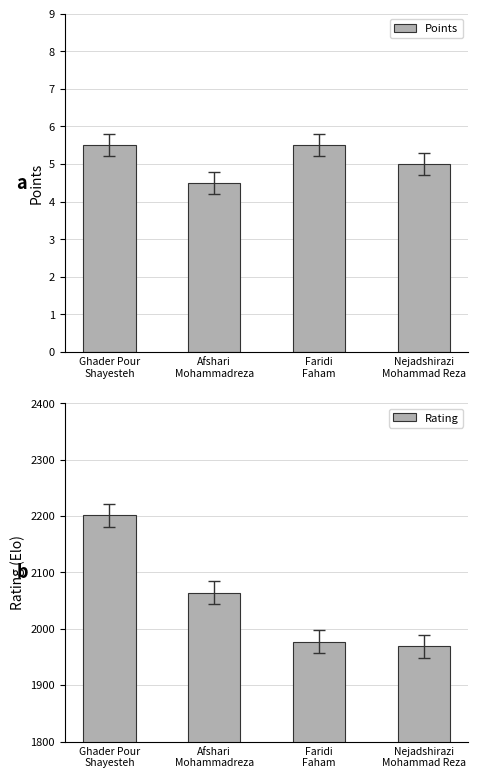

Is it true that Rating equals 2201.0 at Ghader Pour
Shayesteh?

True